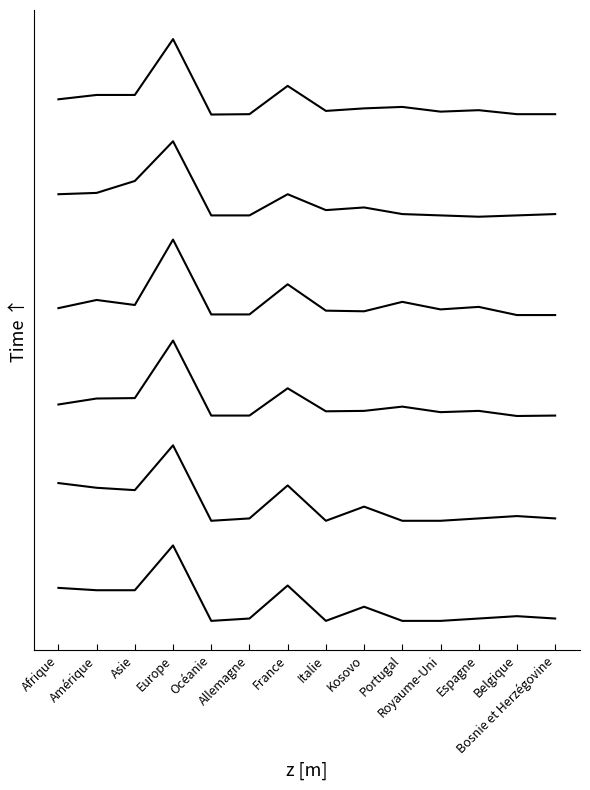

Is this an area chart (filled region under the line)?

No